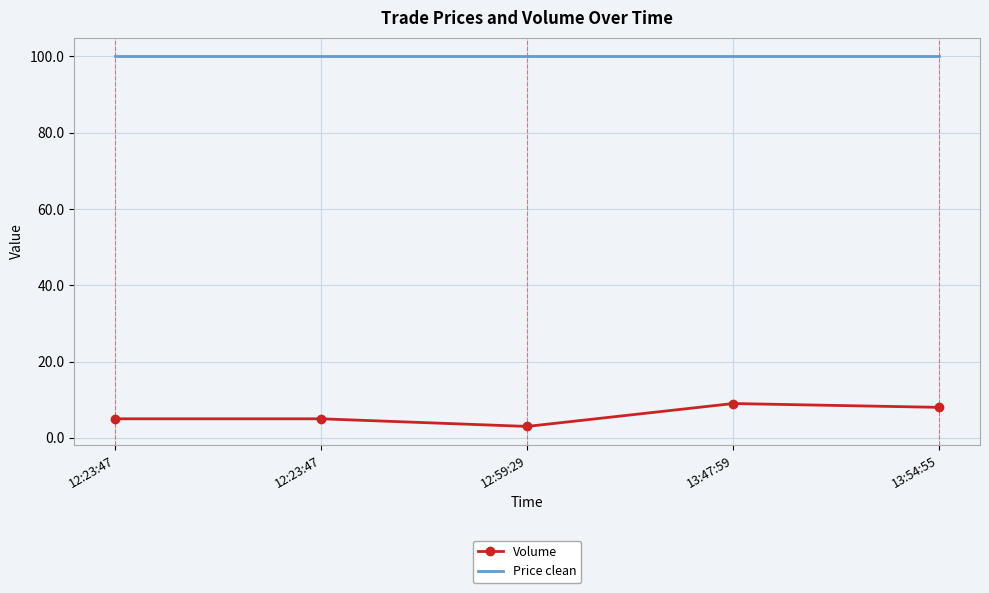

What is the label of the 5th point from the left?

13:54:55